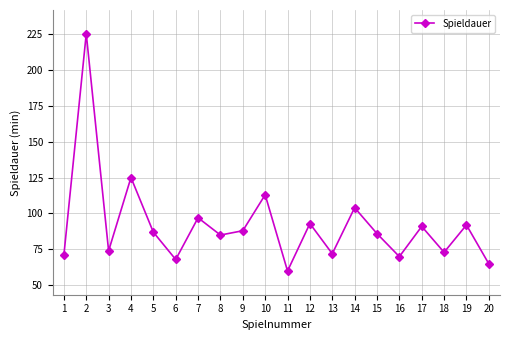

At which category does the data reach its first local peak?

2